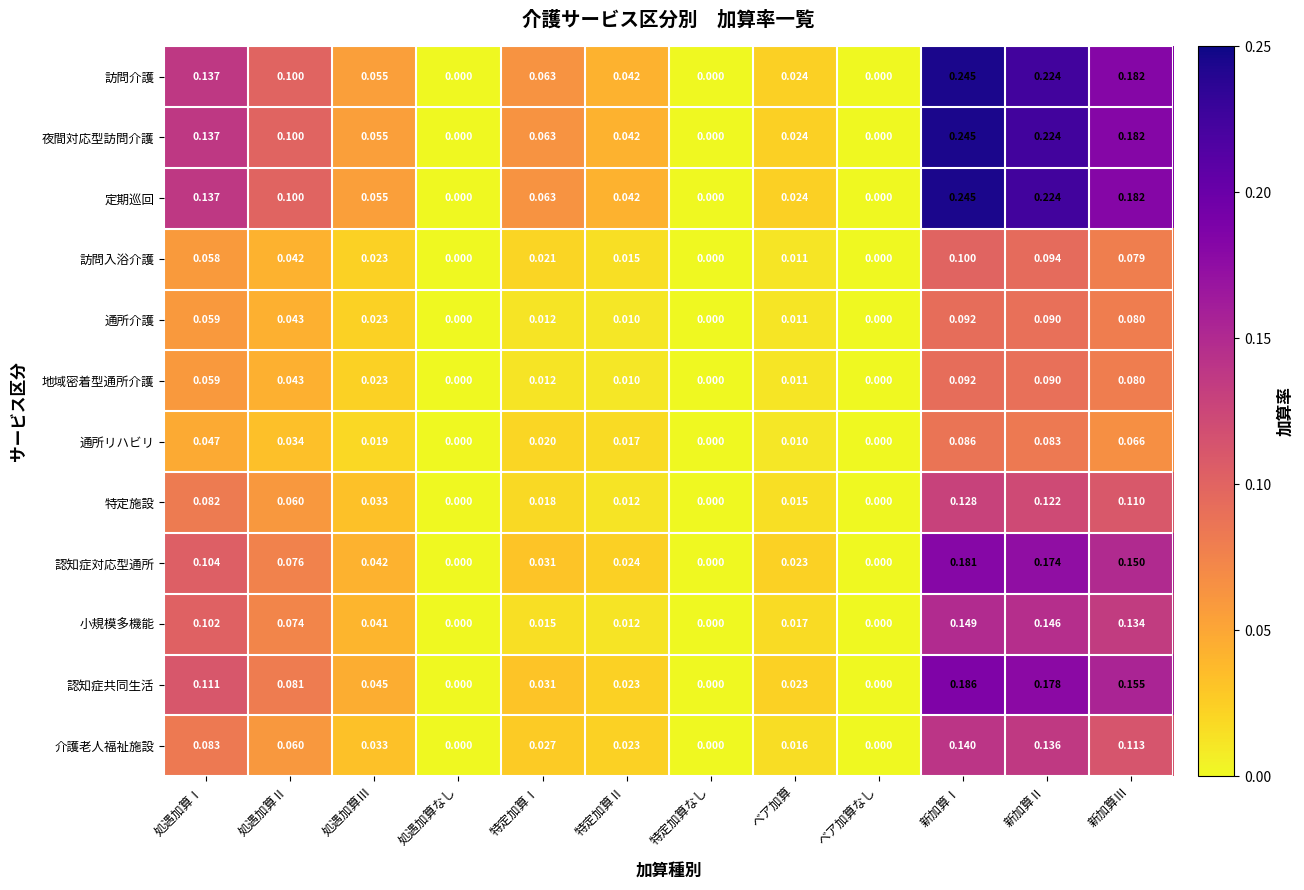

At which label does 認知症対応型通所 reach its peak?

新加算Ⅰ